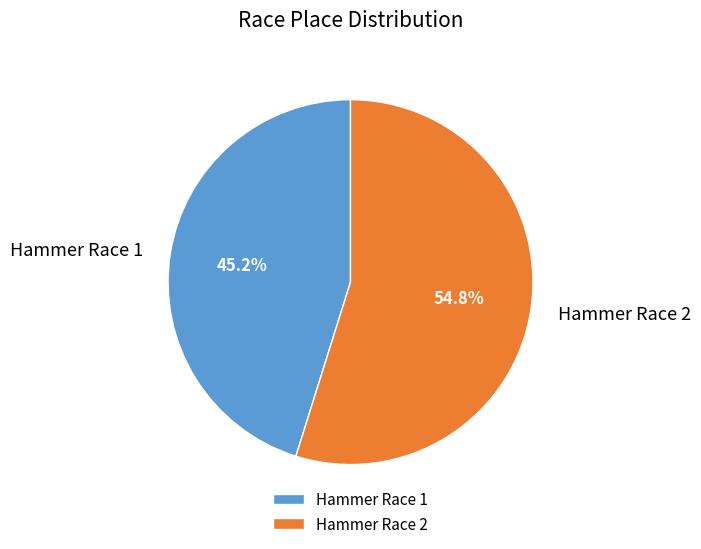

Is there a majority slice in this chart?

Yes